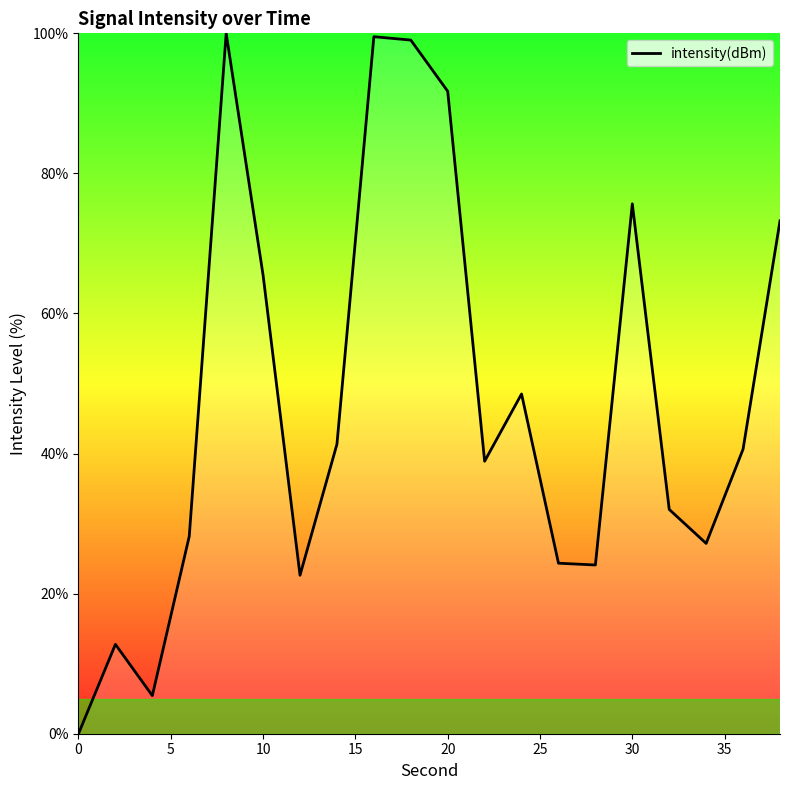

What is the greatest value displayed?

100.0